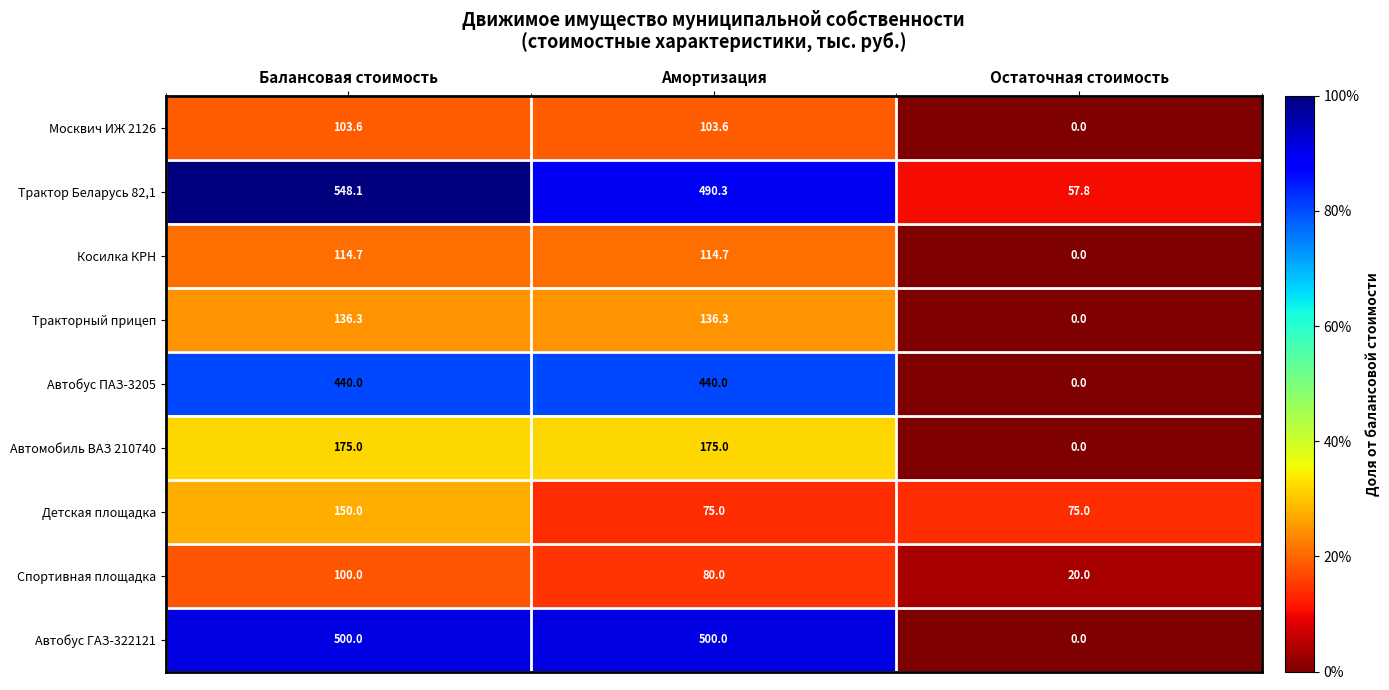

How many data points in Трактор Беларусь 82,1 are above 490?

2